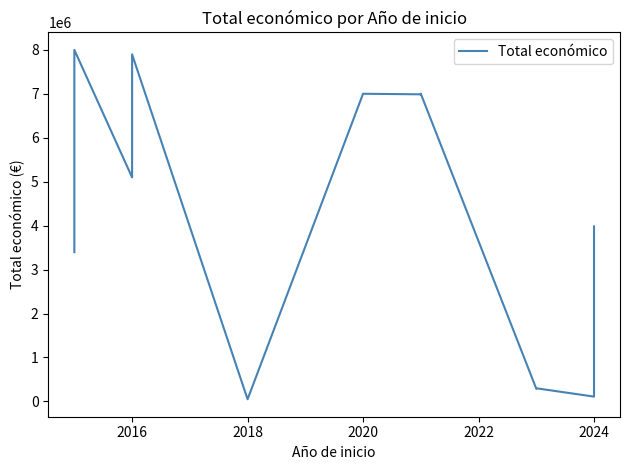

Is this an area chart (filled region under the line)?

No